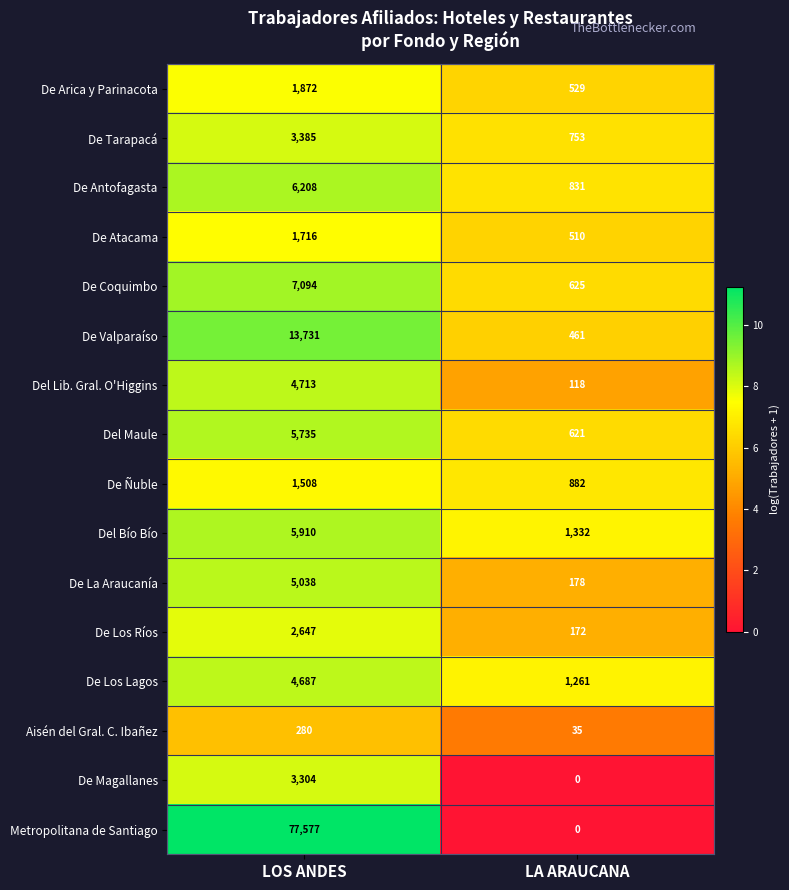

At LOS ANDES, list the series in order from largest to smallest.

Metropolitana de Santiago, De Valparaíso, De Coquimbo, De Antofagasta, Del Bío Bío, Del Maule, De La Araucanía, Del Lib. Gral. O'Higgins, De Los Lagos, De Tarapacá, De Magallanes, De Los Ríos, De Arica y Parinacota, De Atacama, De Ñuble, Aisén del Gral. C. Ibañez